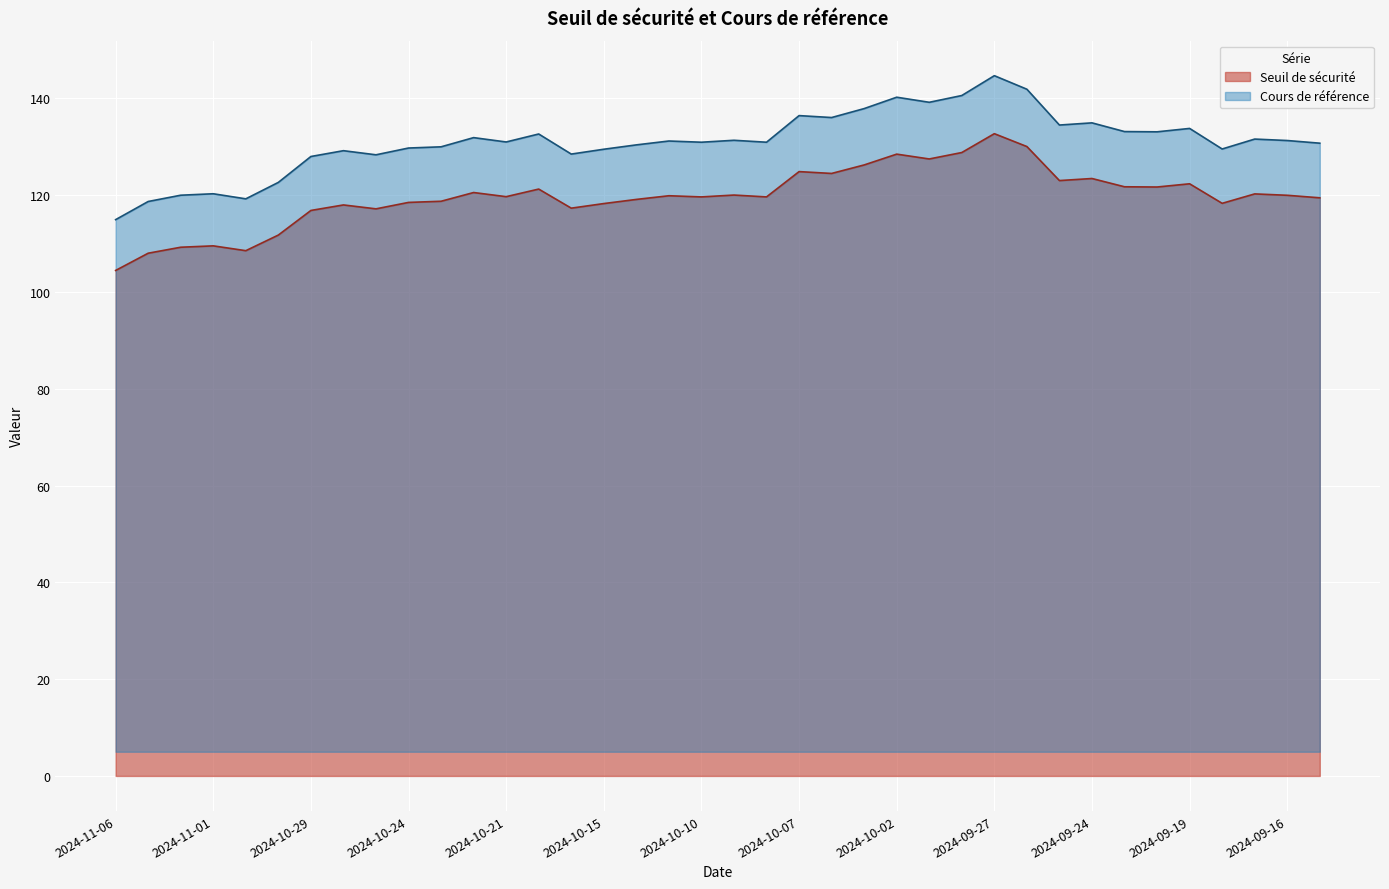

What is the average value of the Cours de référence series?

131.0